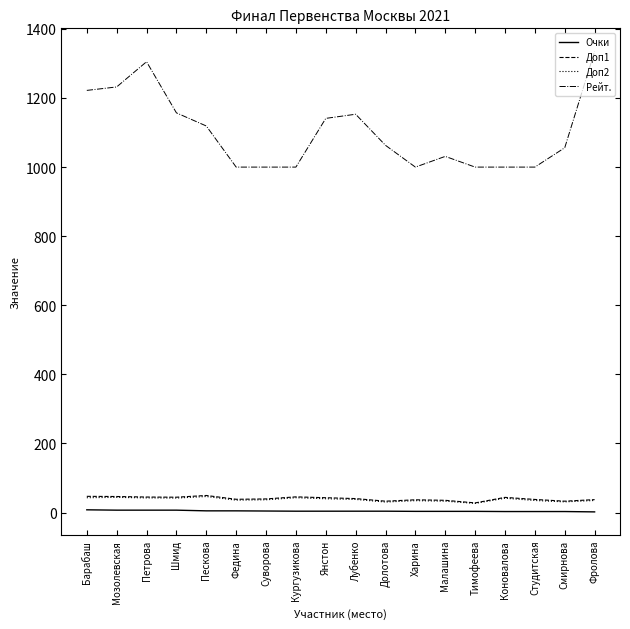

Between Шмид and Суворова, which series saw the biggest shift?

Рейт.